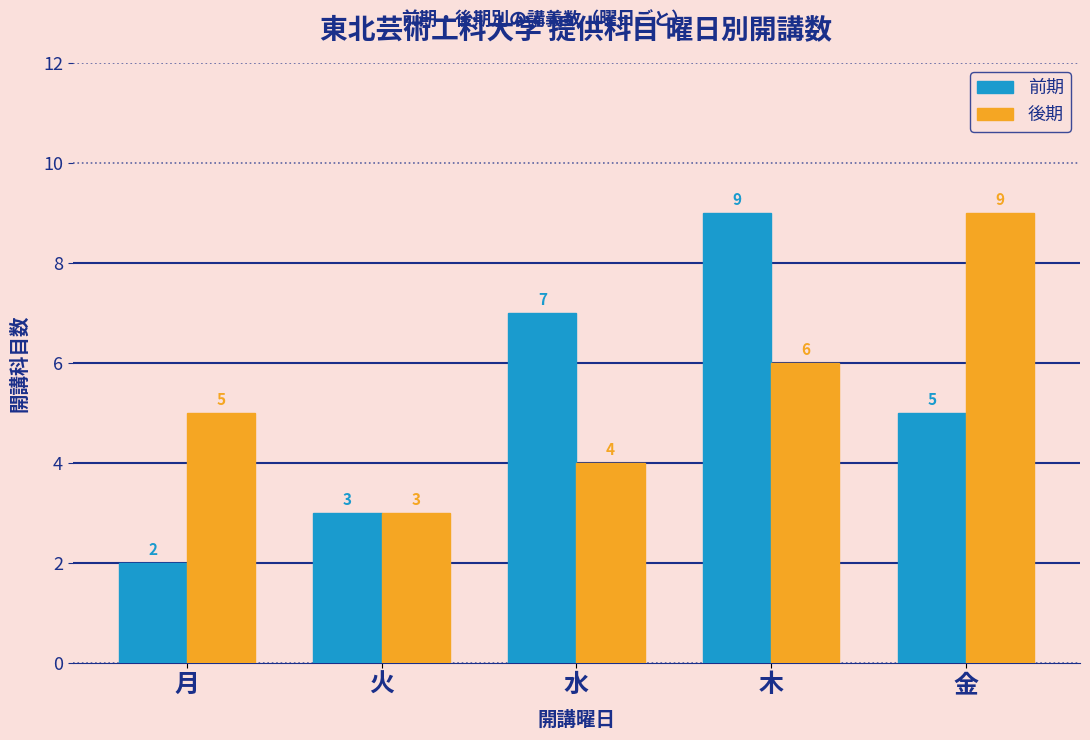

Count the 前期 values in the range 3 to 7.

3